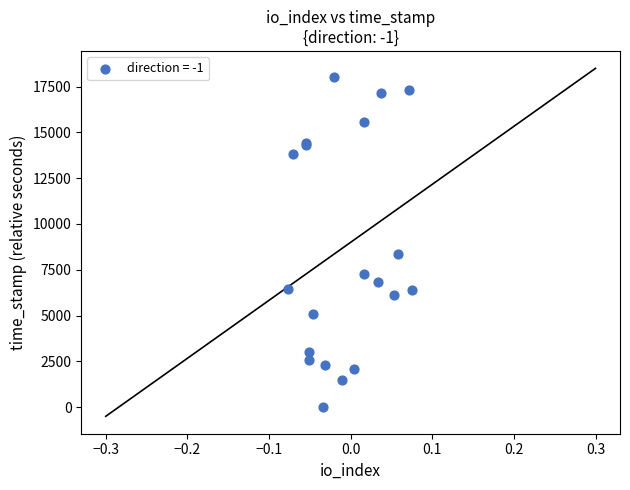

What Y value in the scatter plot is closest to 8997?

8334